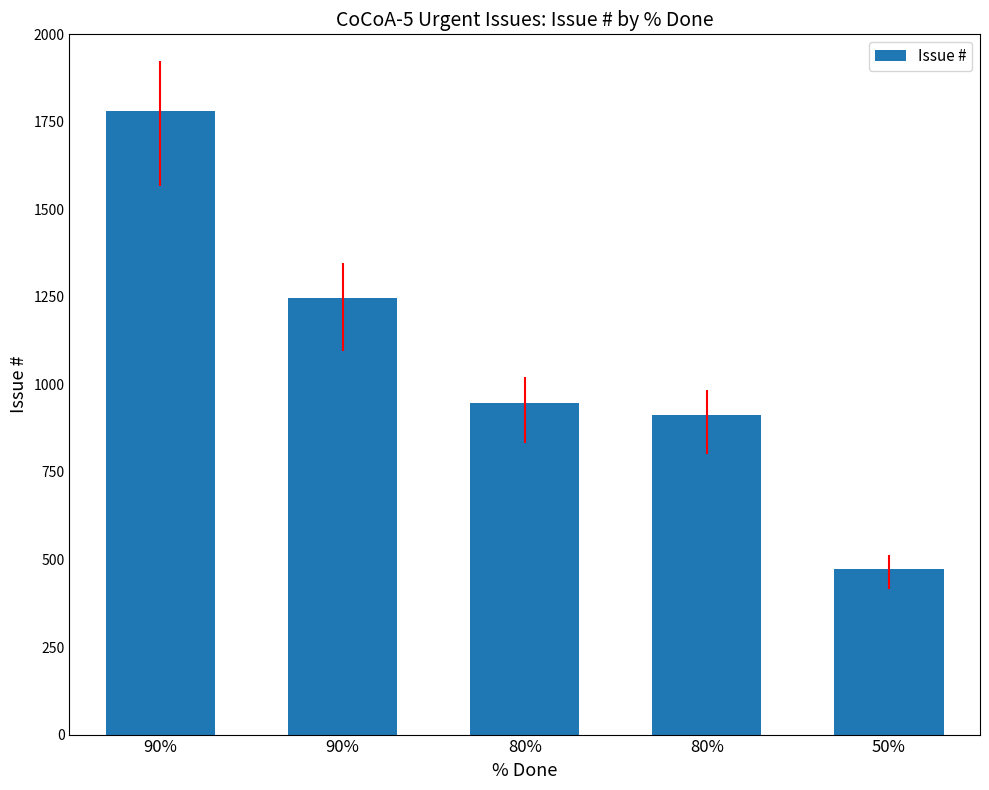

Read the value at 90%, to the nearest 10.

1250